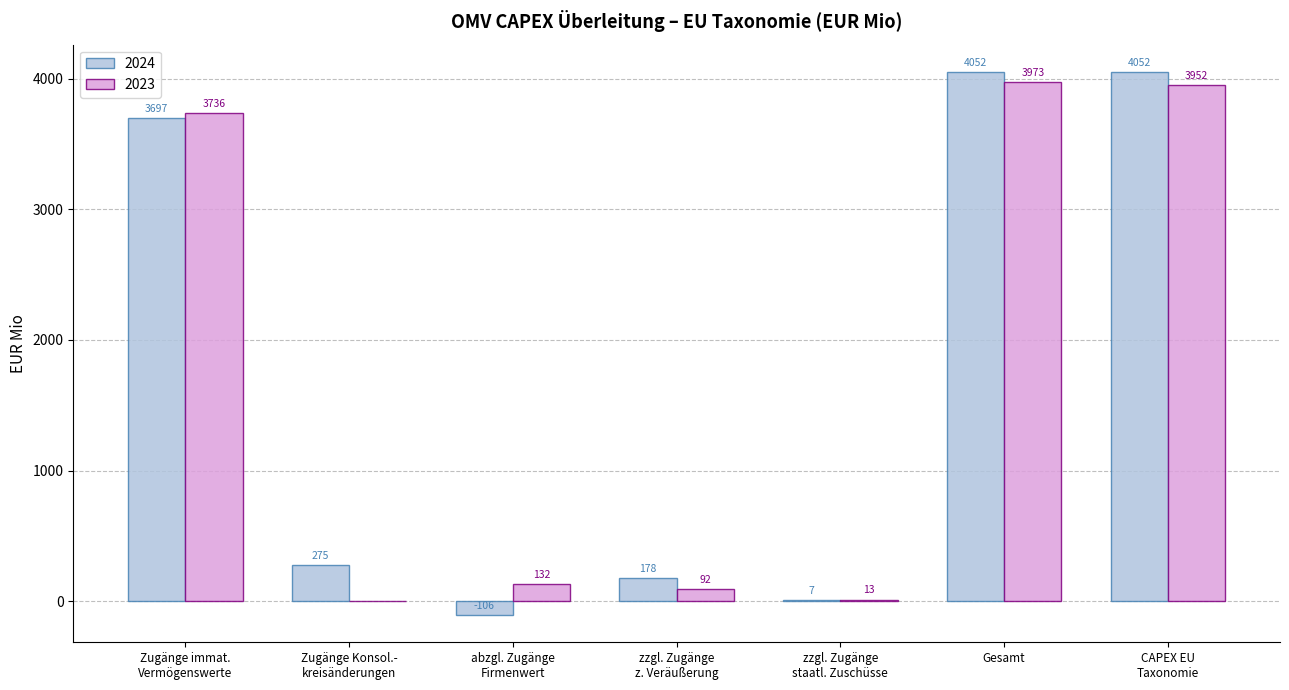

What is the highest value of the 2024 series?

4052